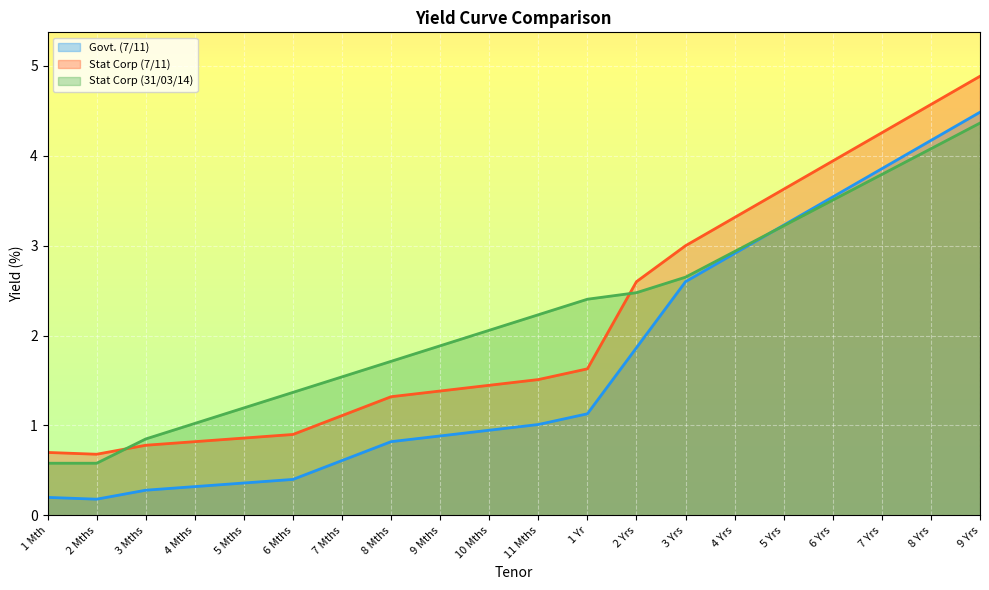

The value of Stat Corp (31/03/14) at 1 Mth is 0.6. True or false?

True